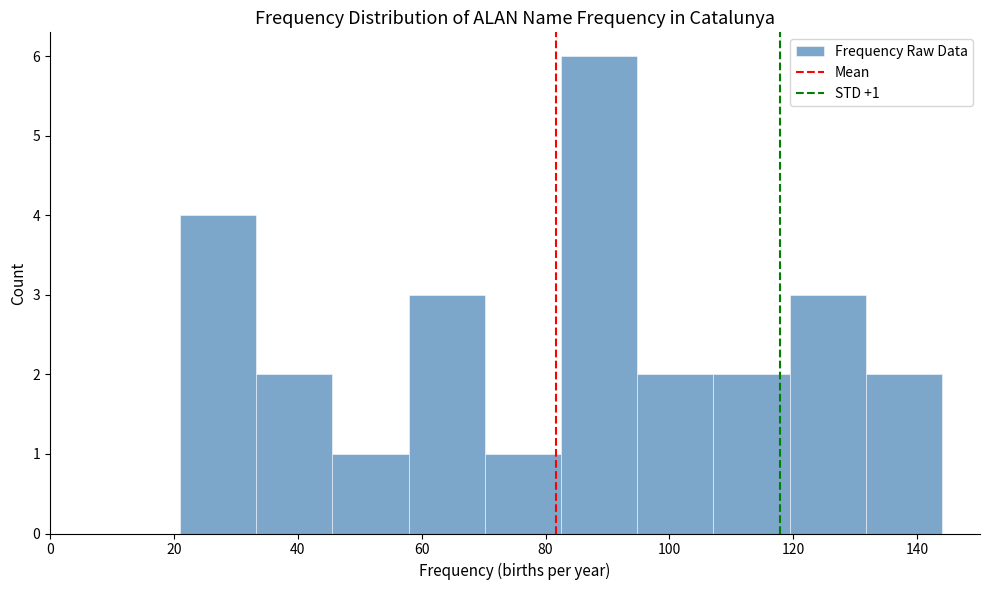

Which range on the x-axis has the tallest bar?

82 to 94